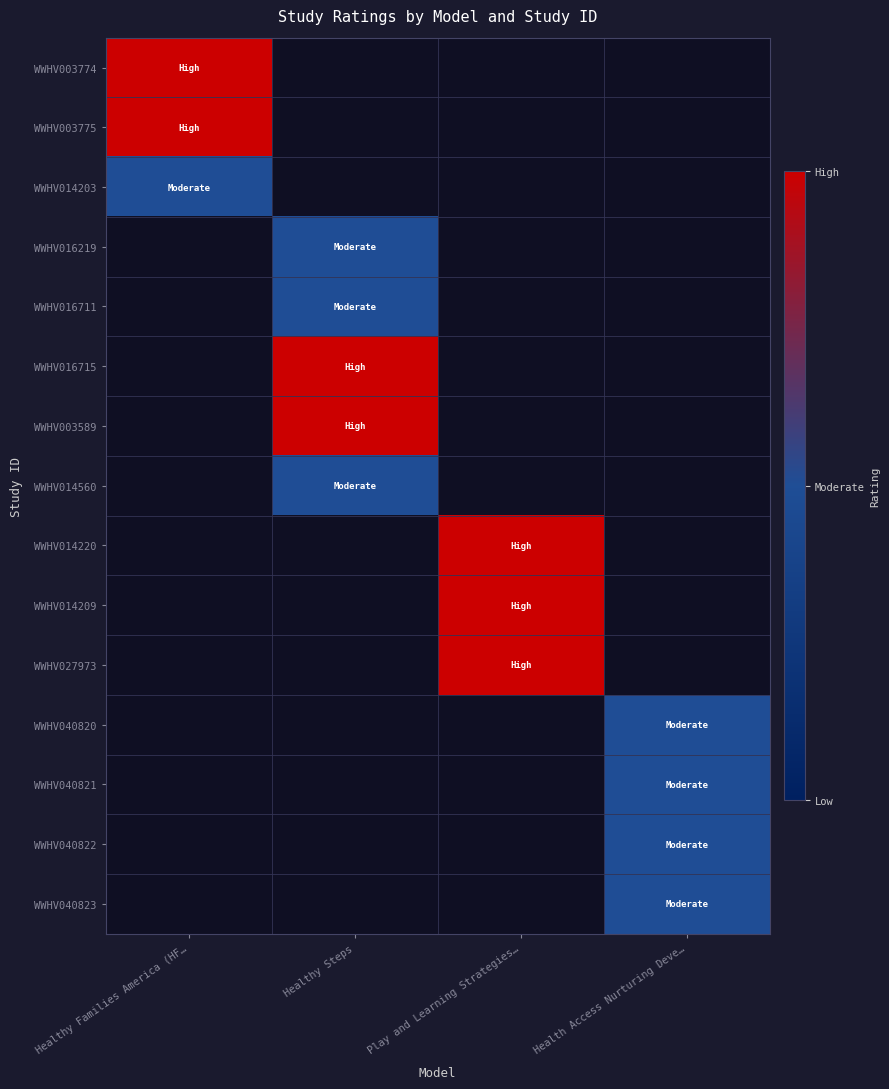

How many values in WWHV040820 are above zero?

1